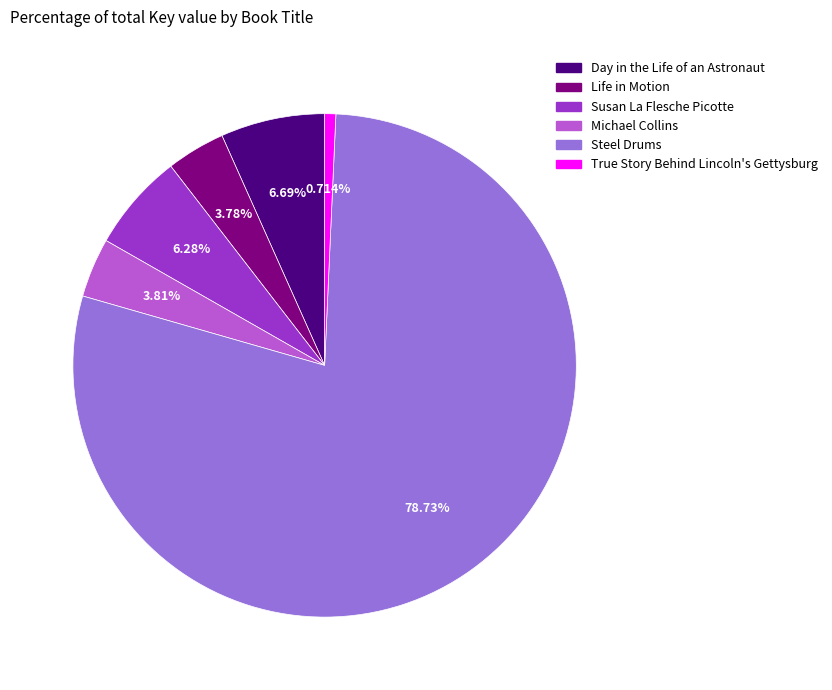

Is there any slice that represents more than half of the pie?

Yes